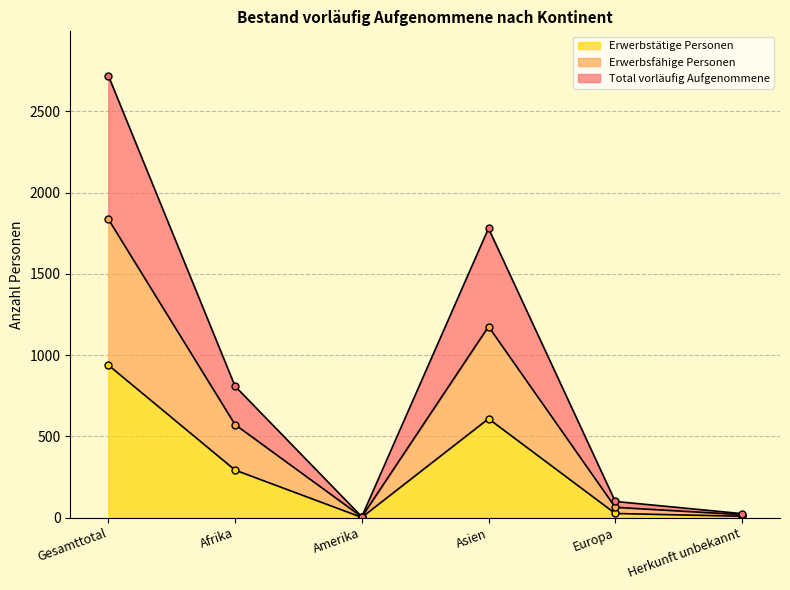

At which category is the sum across all series the highest?

Gesamttotal